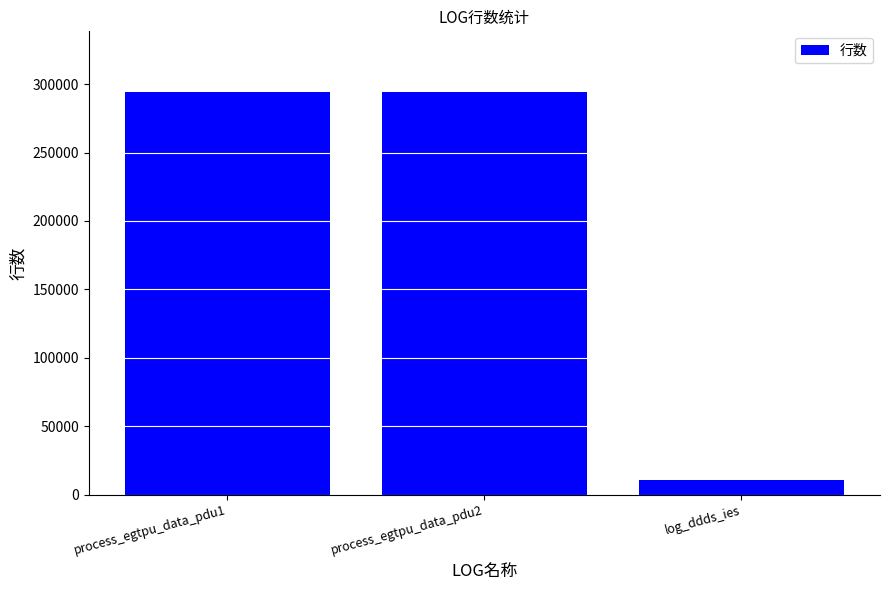

Which category has the lowest value across all series?

log_ddds_ies